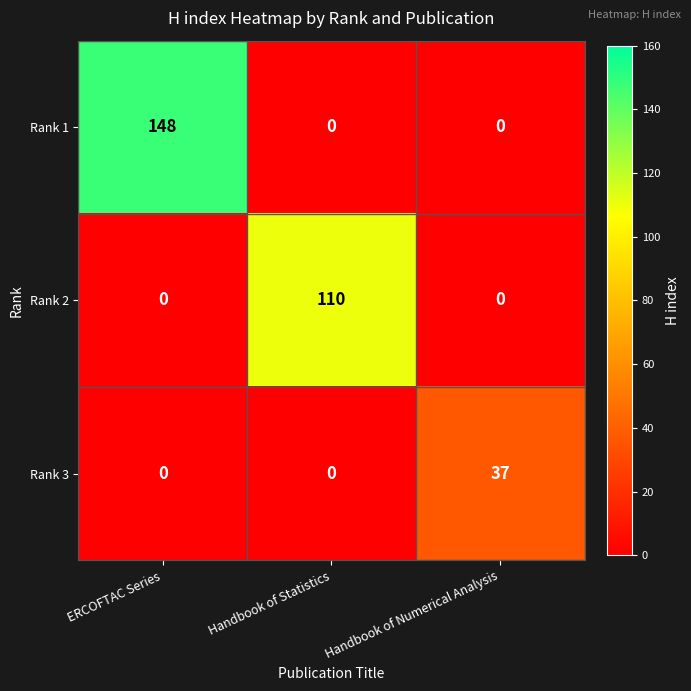

At which category is the sum across all series the highest?

ERCOFTAC Series